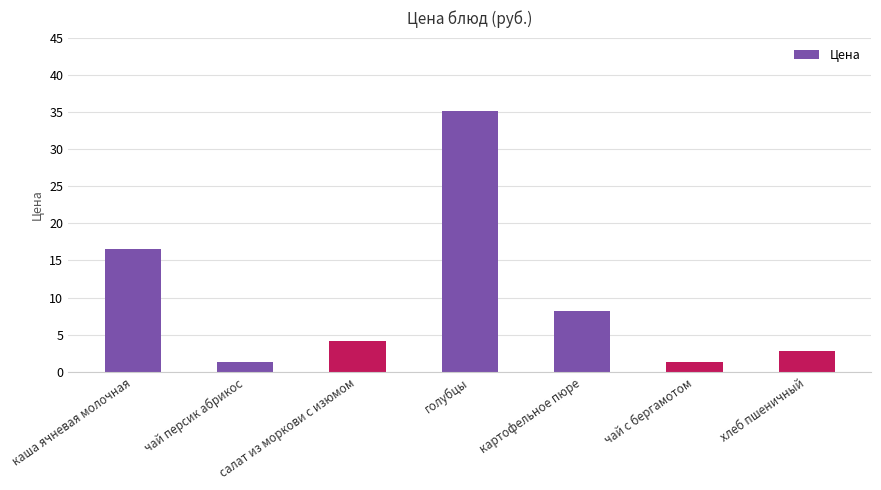

Reading left to right, list all the values displayed in this chart.

каша ячневая молочная=16.5	чай персик абрикос=1.4	салат из моркови с изюмом=4.2	голубцы=35.2	картофельное пюре=8.2	чай с бергамотом=1.4	хлеб пшеничный=2.8